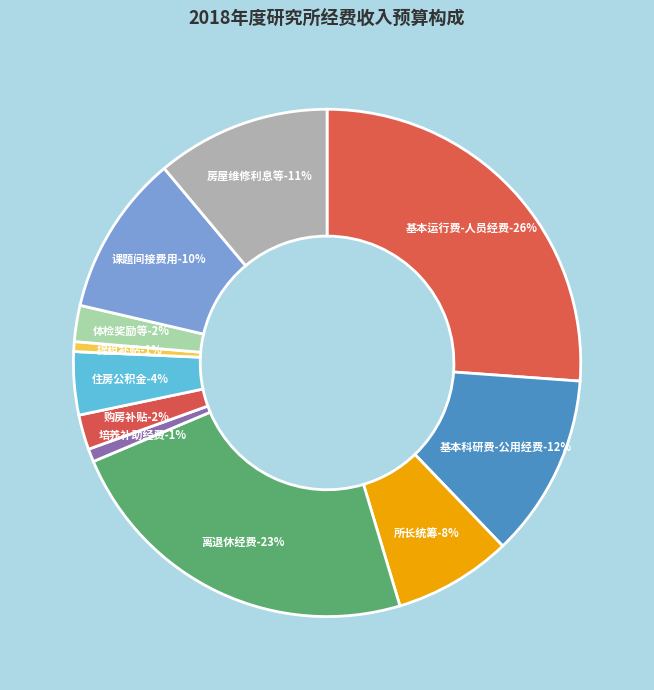

To the nearest percent, what is the average slice percentage?

9%